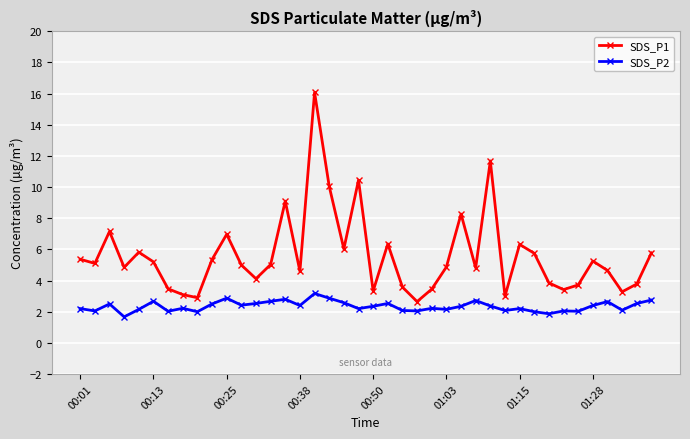

What is the value of the SDS_P1 point at the 26th from the left?

4.9